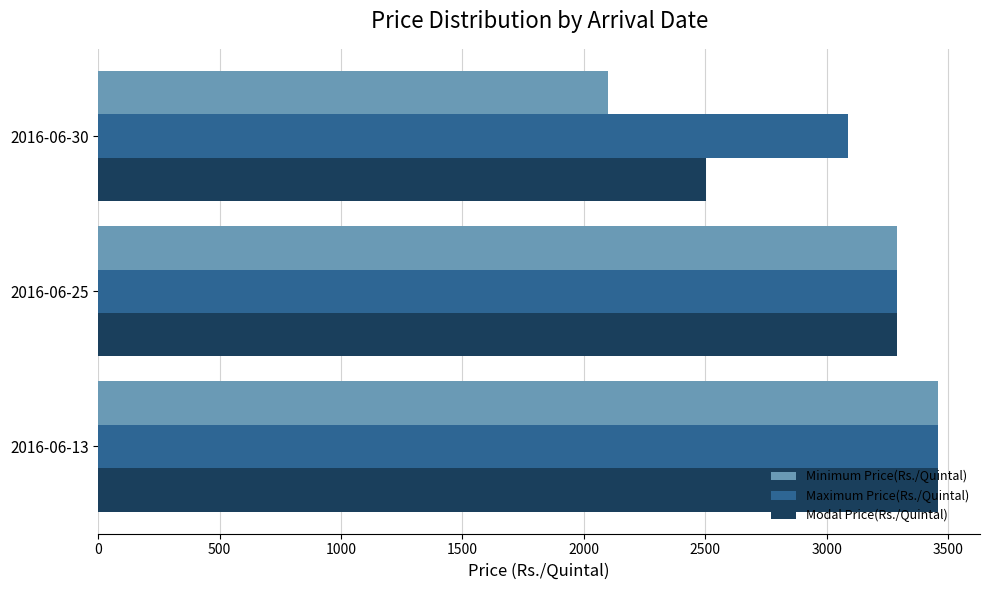

Which series has the largest total across all categories?

Maximum Price(Rs./Quintal)